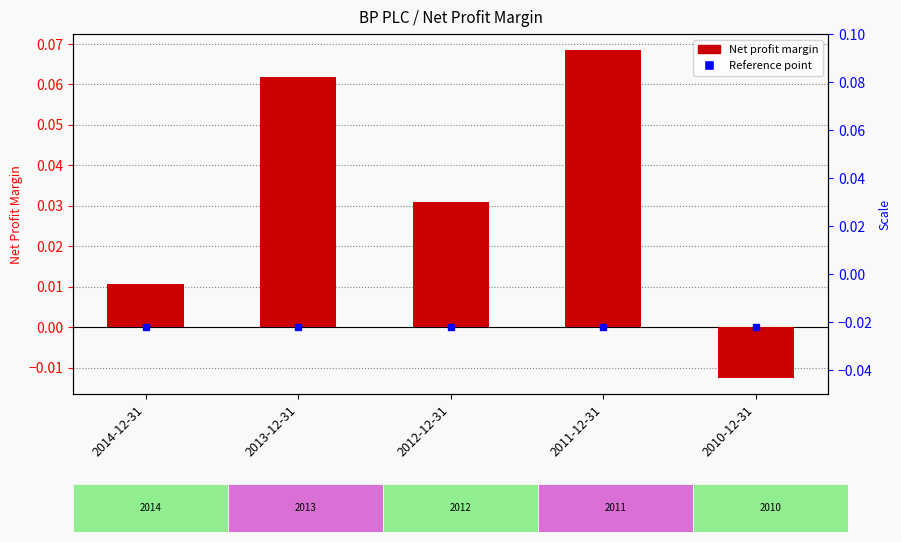

What is the change in value from 2014-12-31 to 2013-12-31?

+0.1